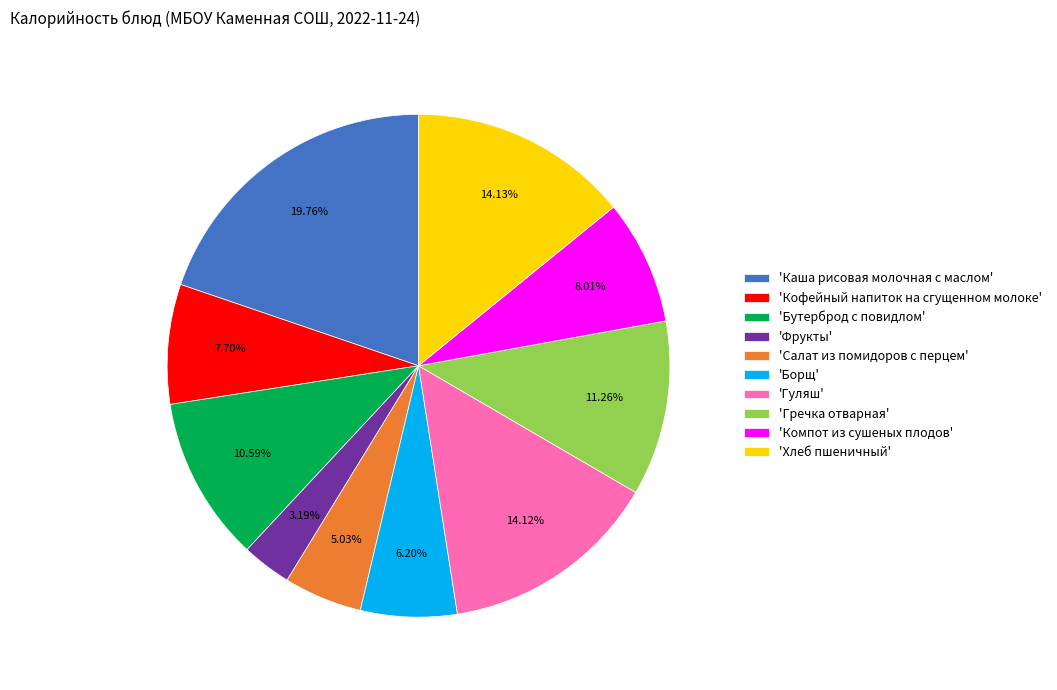

Which slice is the largest?

'Каша рисовая молочная с маслом'